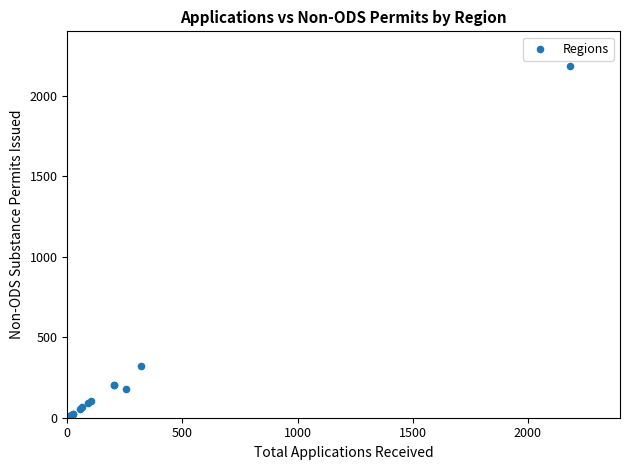

What Y value in the scatter plot is closest to 1093?

320